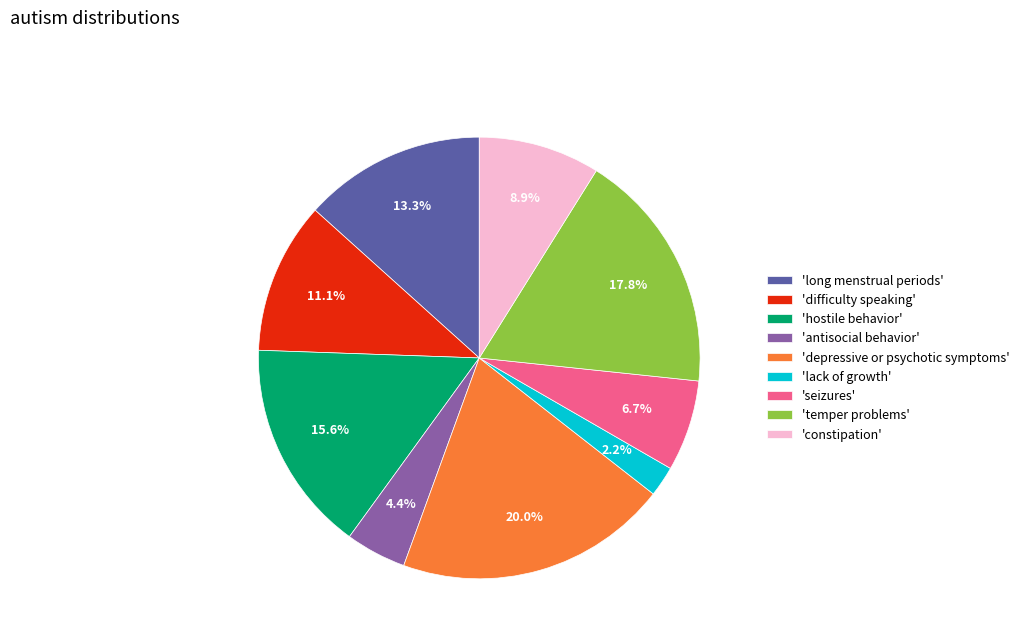

Is the sum of 'temper problems' and 'depressive or psychotic symptoms' greater than half?

No